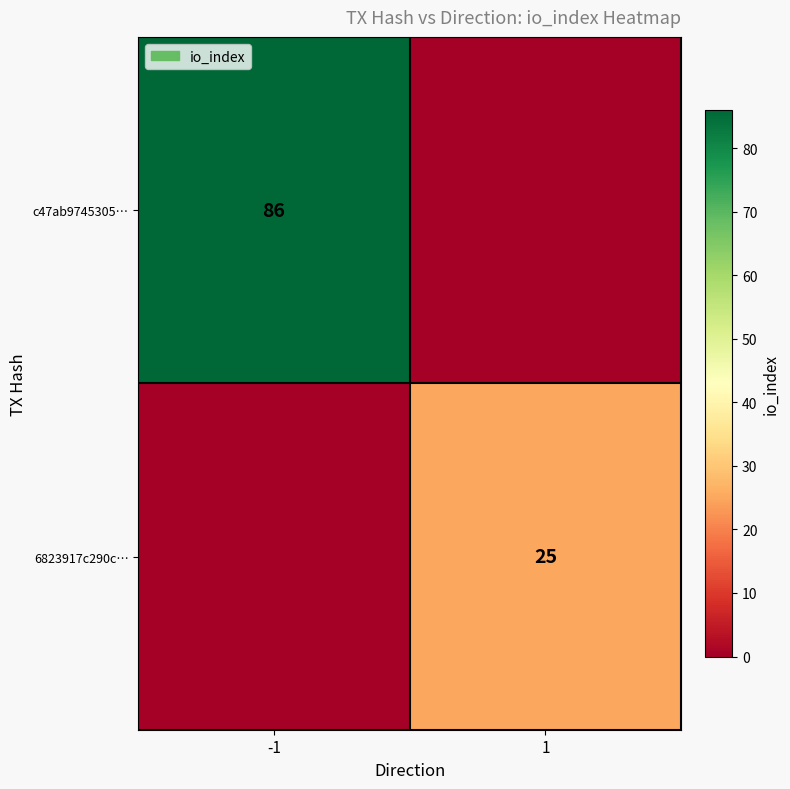

The c47ab9745305… series shows 152 at -1. True or false?

False